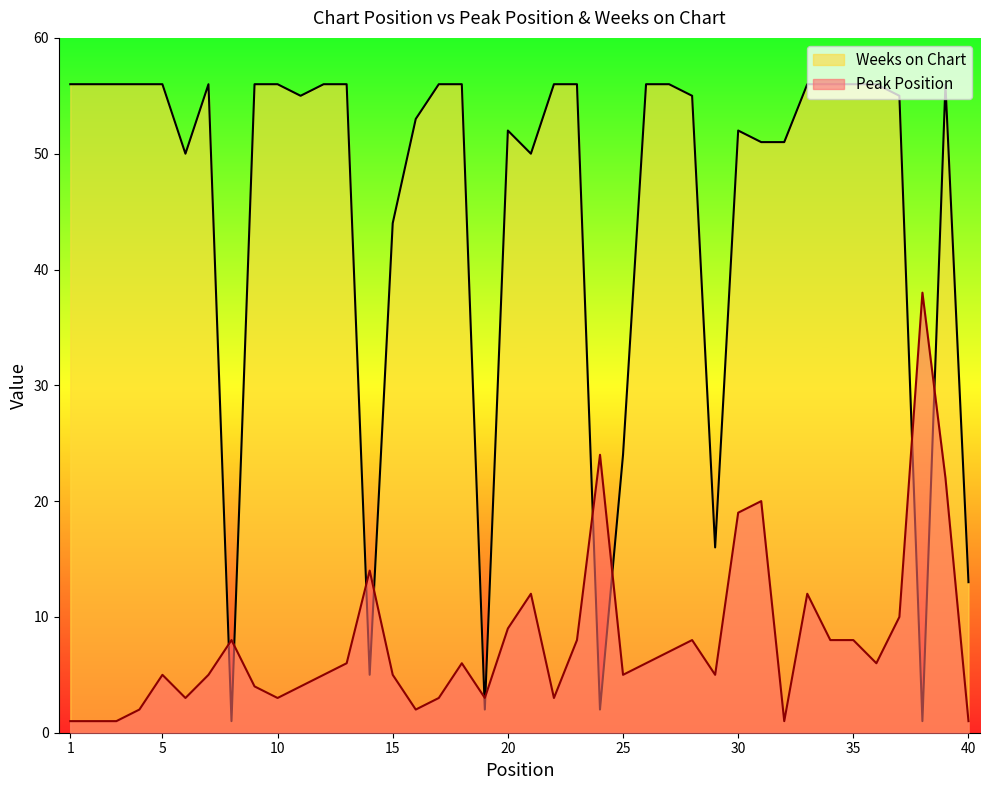

What is the difference between the second highest and minimum values in the Weeks on Chart series?

55